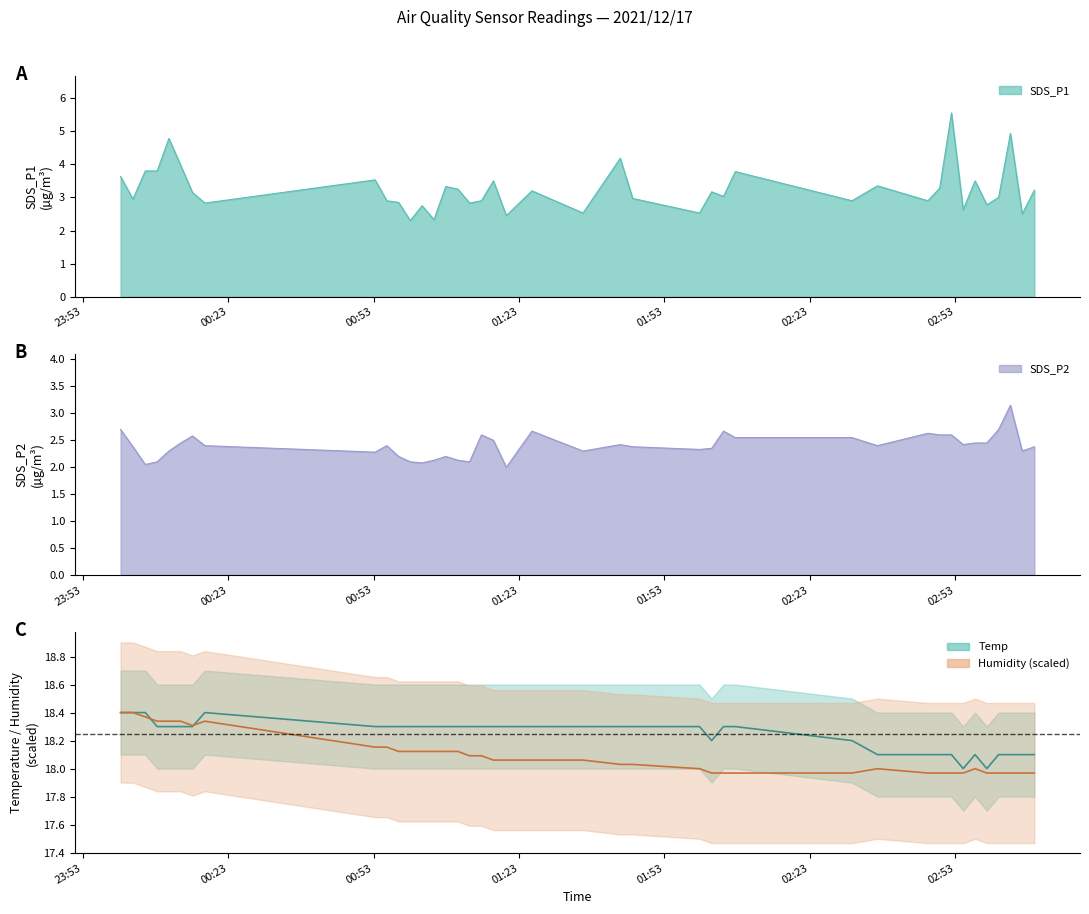

What is the lowest value of the SDS_P1 series?

2.3